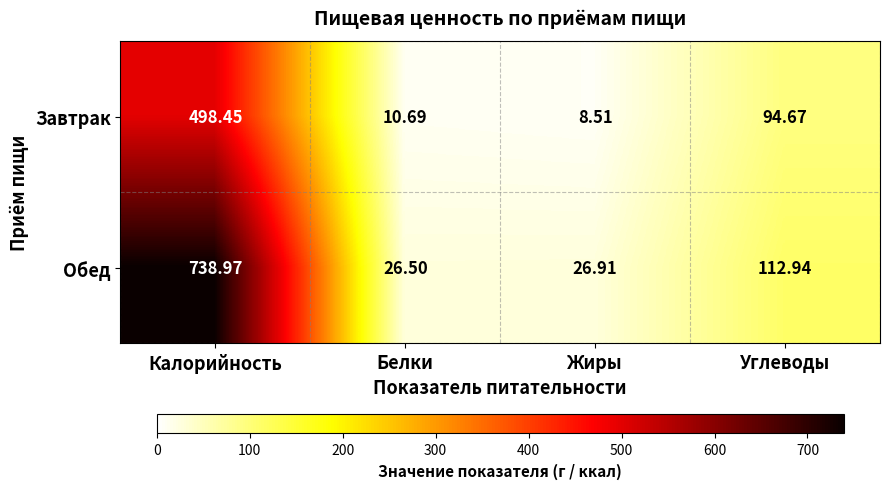

List the labels in order of Обед value, smallest first.

Белки, Жиры, Углеводы, Калорийность